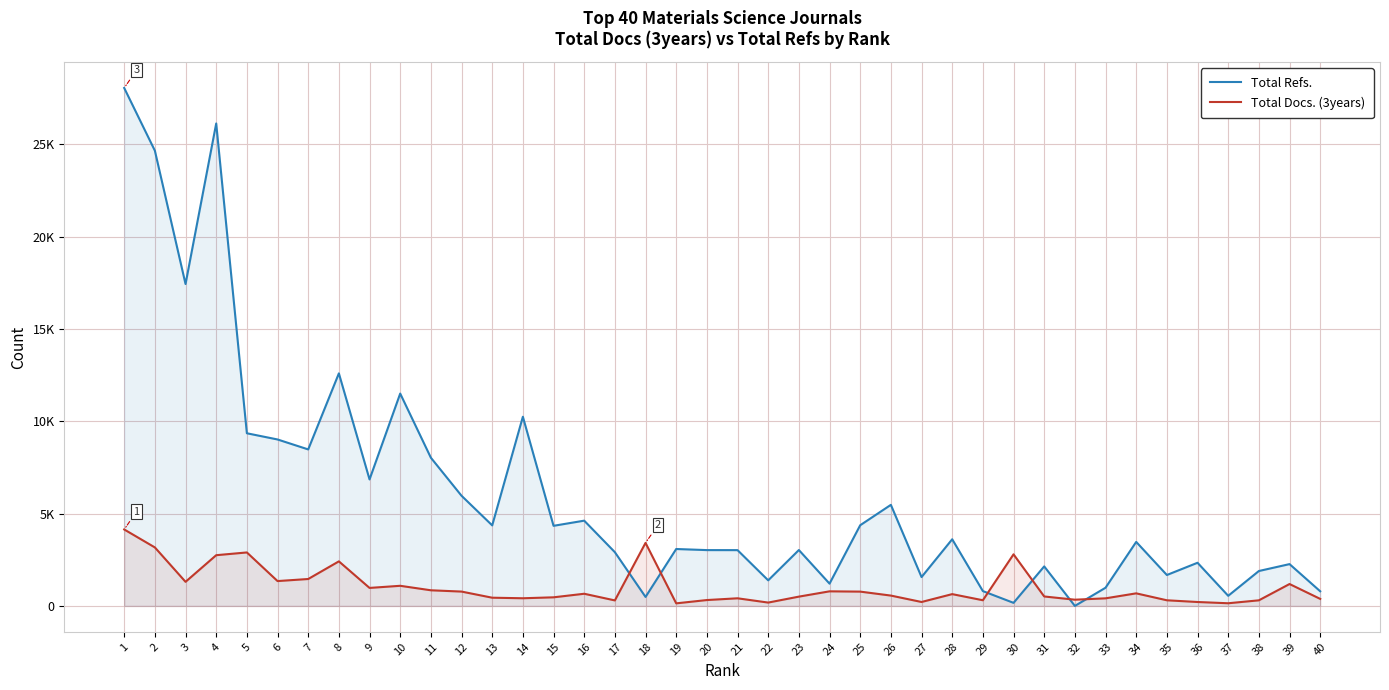

What is the total value across all series at 28?

4250